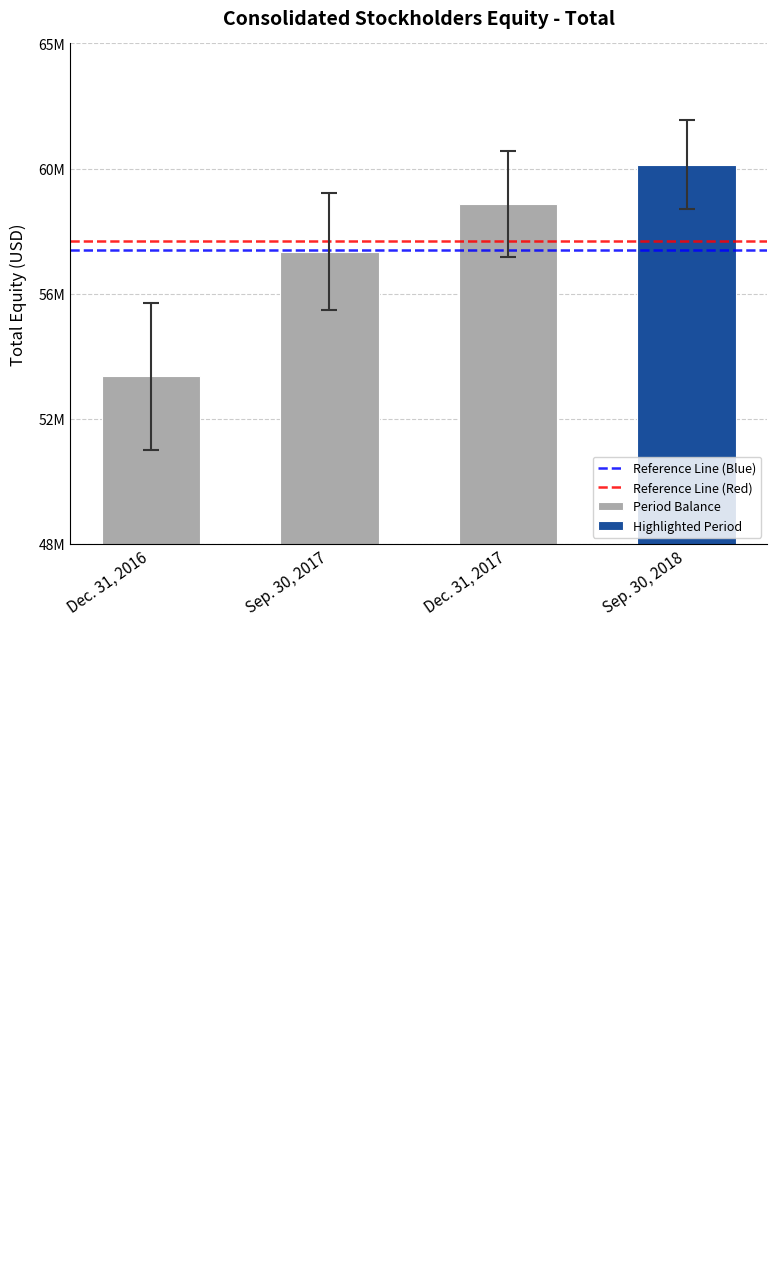

Where is Reference Line (Blue) nearest to the value 58000000?

Dec. 31, 2016